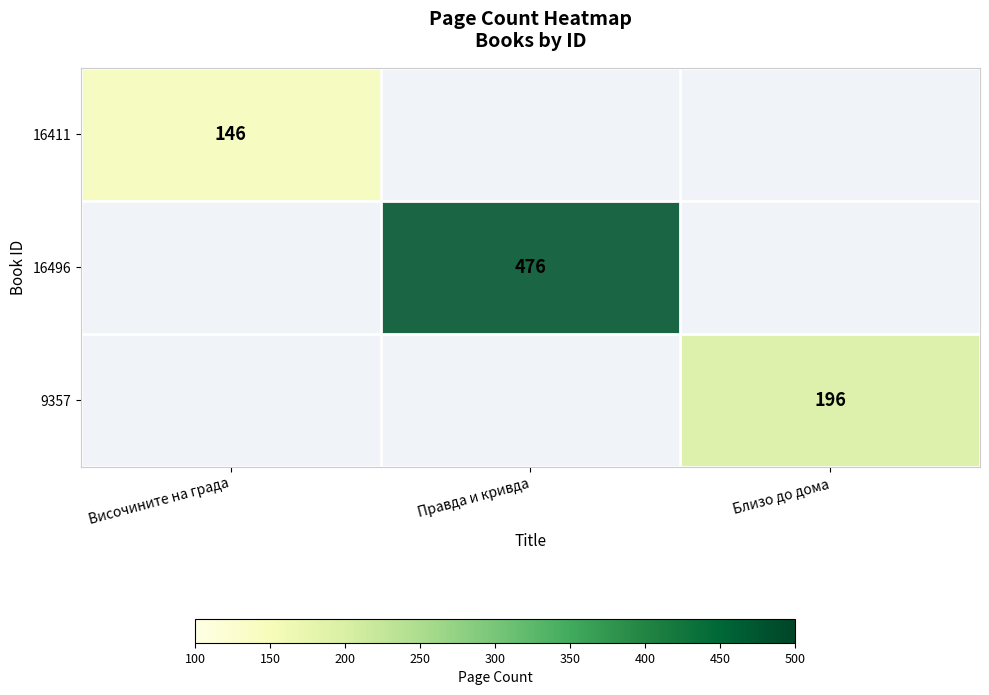

The 16411 series shows 146 at Височините на града. True or false?

True